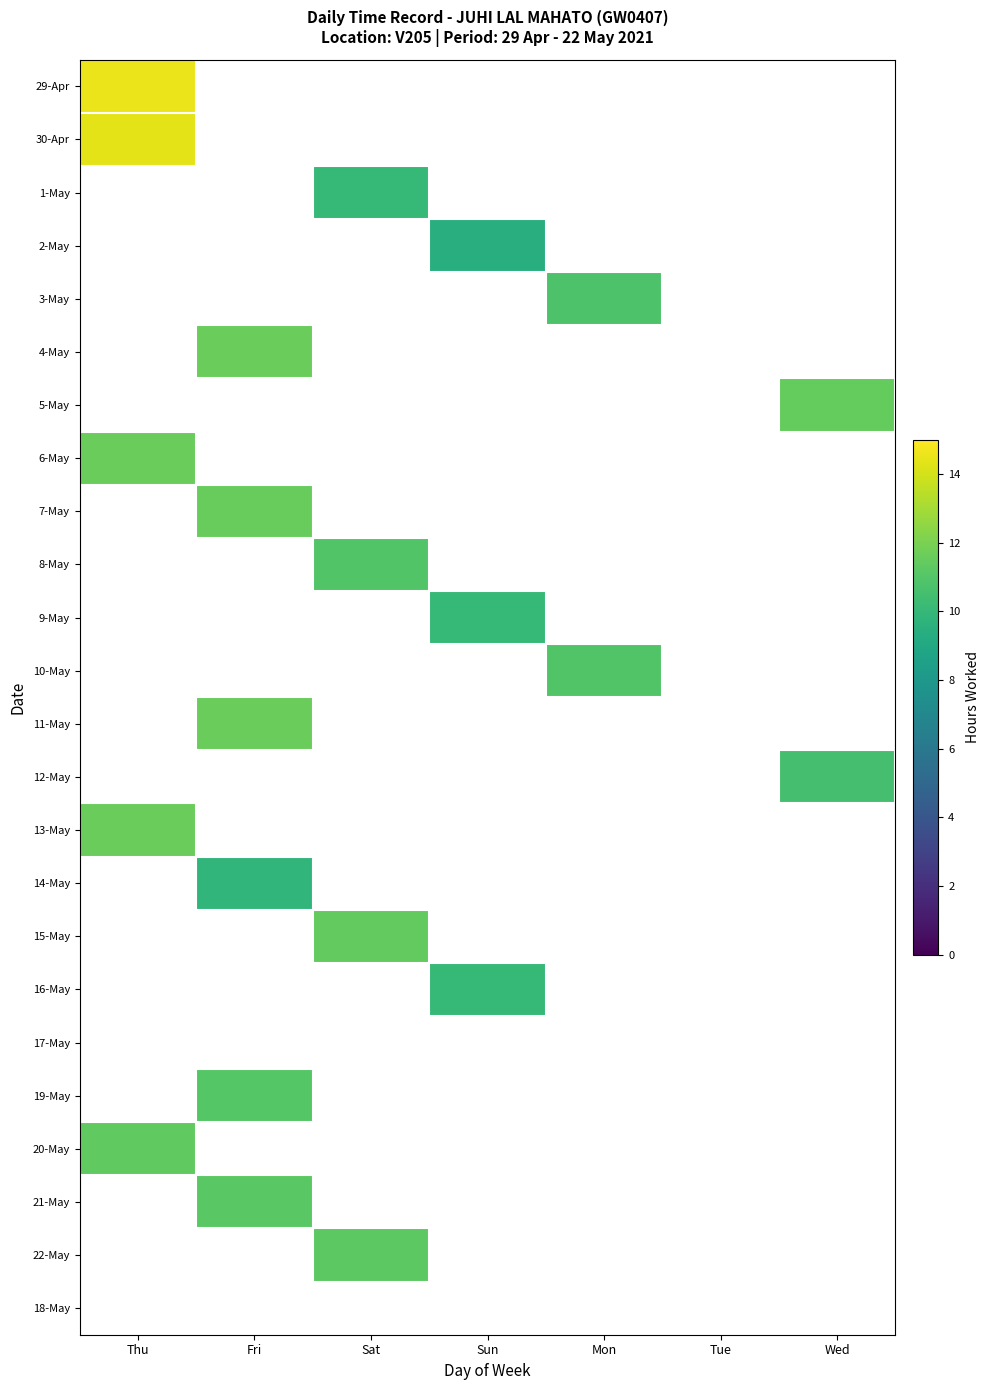

What is the smallest value displayed?

9.5